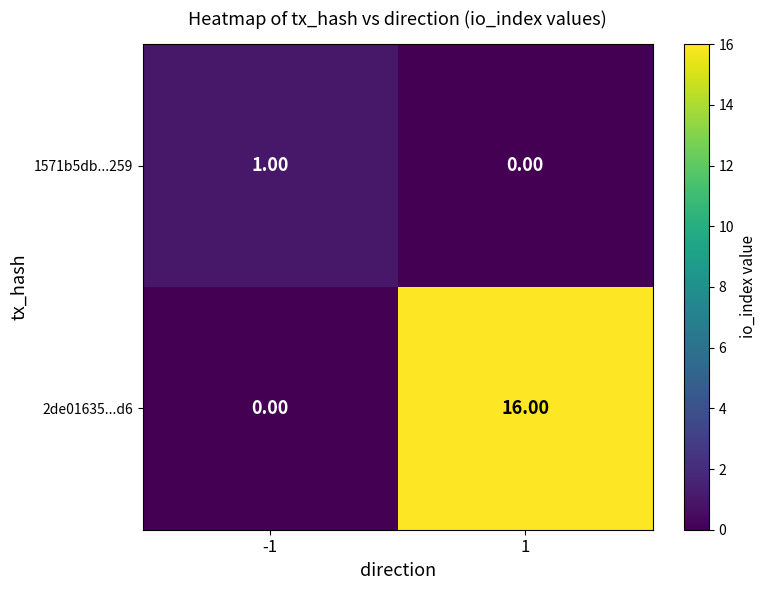

What is the average value of the 2de01635...d6 series?

8